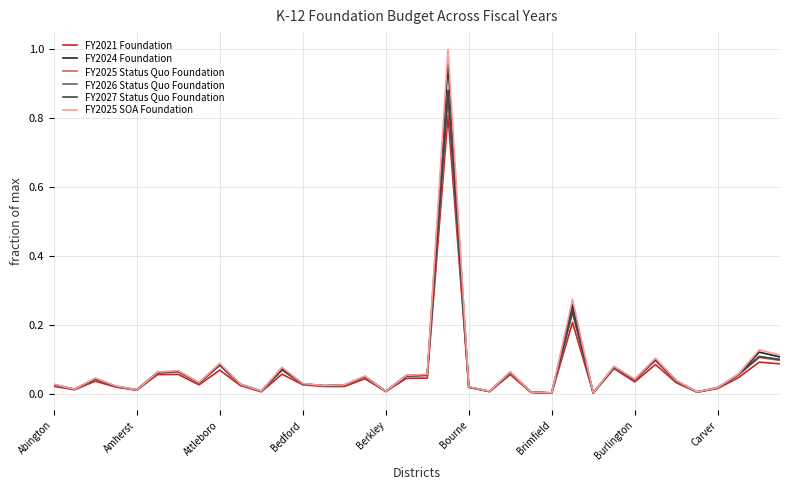

Which series has the widest spread of values?

FY2025 SOA Foundation